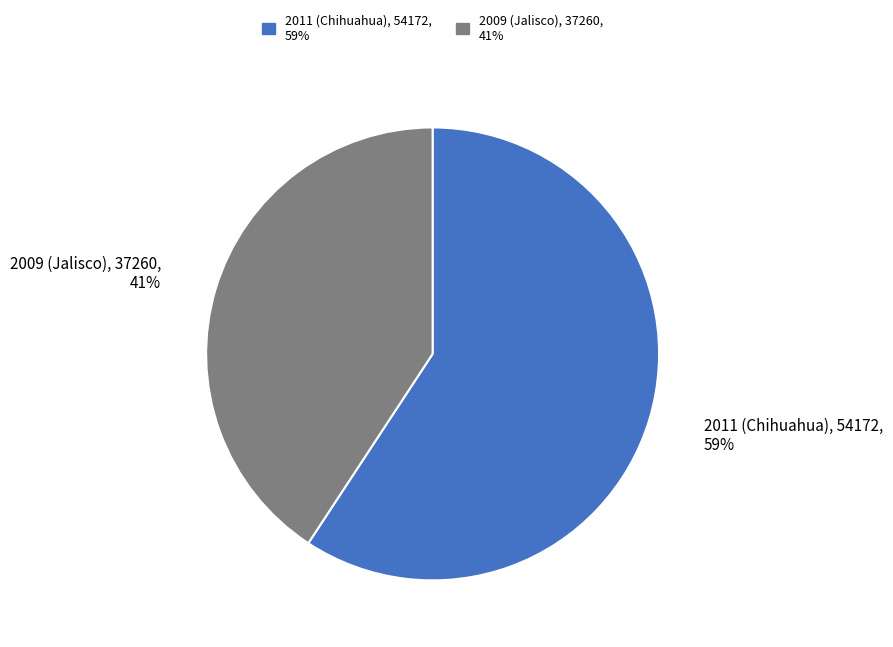

Is the sum of 2009 (Jalisco) and 2011 (Chihuahua) greater than half?

Yes